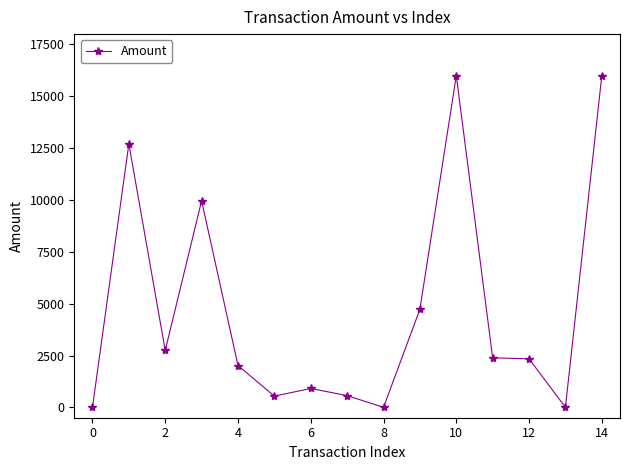

What is the sum of all values?

70904.0